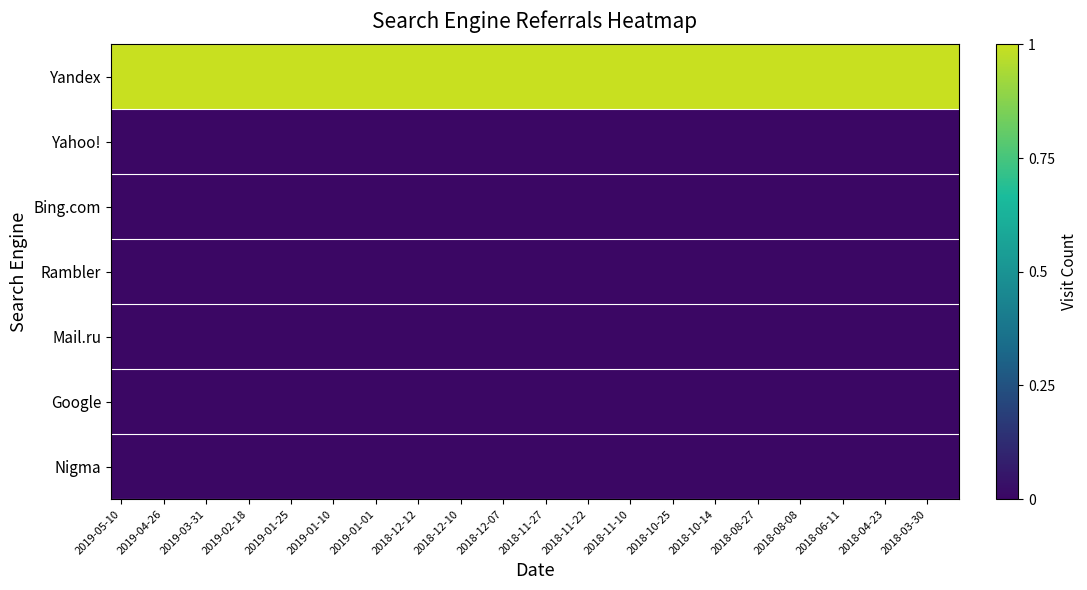

Reading right to left, what are all the values shown in this chart?

Yandex: 1	1	1	1	1	1	1	1	1	1	1	1	1	1	1	1	1	1	1	1	1	1	1	1	1	1	1	1	1	1	1	1	1	1	1	1	1	1	1	1
Yahoo!: 0	0	0	0	0	0	0	0	0	0	0	0	0	0	0	0	0	0	0	0	0	0	0	0	0	0	0	0	0	0	0	0	0	0	0	0	0	0	0	0
Bing.com: 0	0	0	0	0	0	0	0	0	0	0	0	0	0	0	0	0	0	0	0	0	0	0	0	0	0	0	0	0	0	0	0	0	0	0	0	0	0	0	0
Rambler: 0	0	0	0	0	0	0	0	0	0	0	0	0	0	0	0	0	0	0	0	0	0	0	0	0	0	0	0	0	0	0	0	0	0	0	0	0	0	0	0
Mail.ru: 0	0	0	0	0	0	0	0	0	0	0	0	0	0	0	0	0	0	0	0	0	0	0	0	0	0	0	0	0	0	0	0	0	0	0	0	0	0	0	0
Google: 0	0	0	0	0	0	0	0	0	0	0	0	0	0	0	0	0	0	0	0	0	0	0	0	0	0	0	0	0	0	0	0	0	0	0	0	0	0	0	0
Nigma: 0	0	0	0	0	0	0	0	0	0	0	0	0	0	0	0	0	0	0	0	0	0	0	0	0	0	0	0	0	0	0	0	0	0	0	0	0	0	0	0